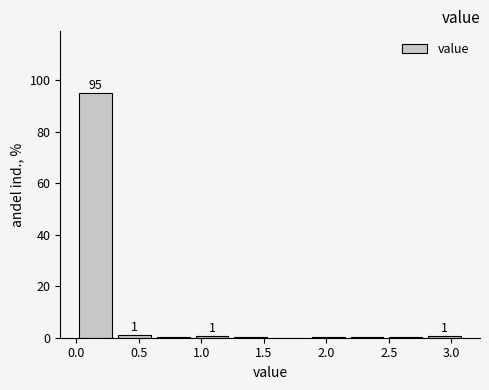

Which range on the x-axis has the tallest bar?

0.00 to 0.31